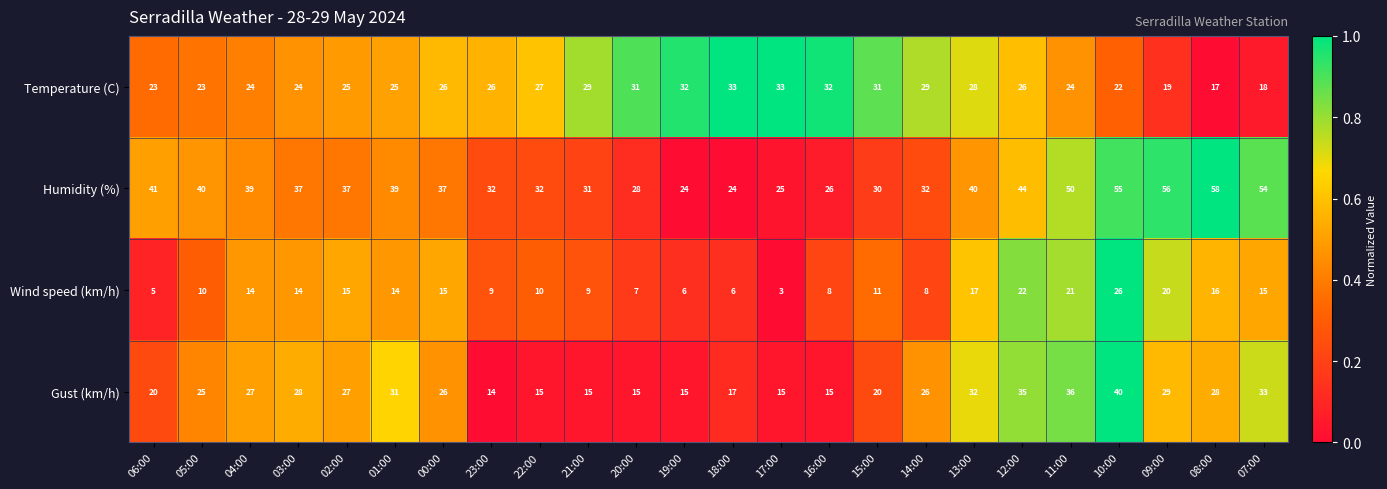

At 19:00, list the series in order from largest to smallest.

Temperature (C), Humidity (%), Gust (km/h), Wind speed (km/h)